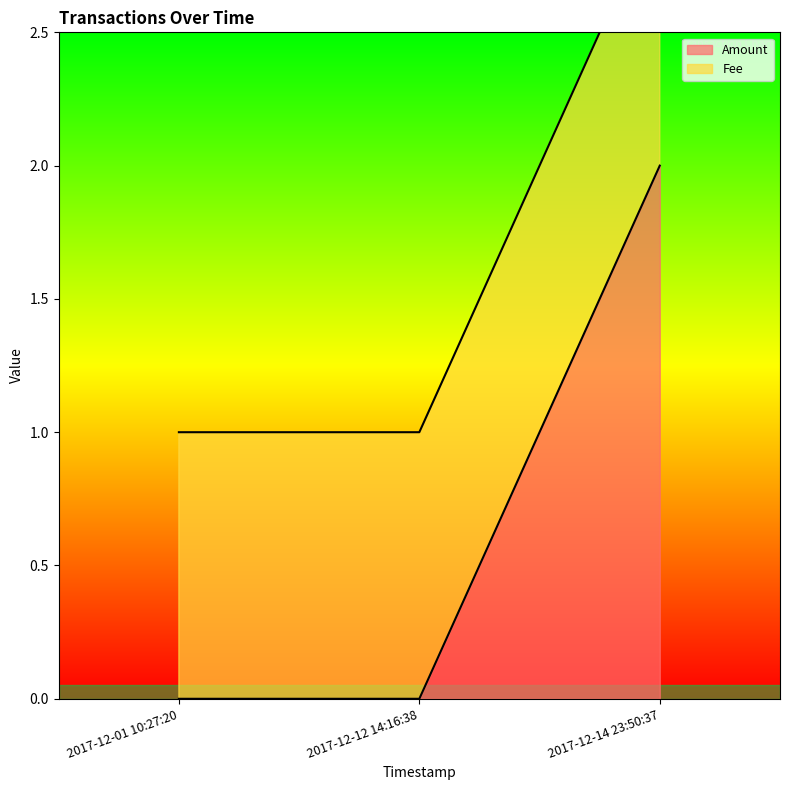

Does the chart have visible grid lines?

No